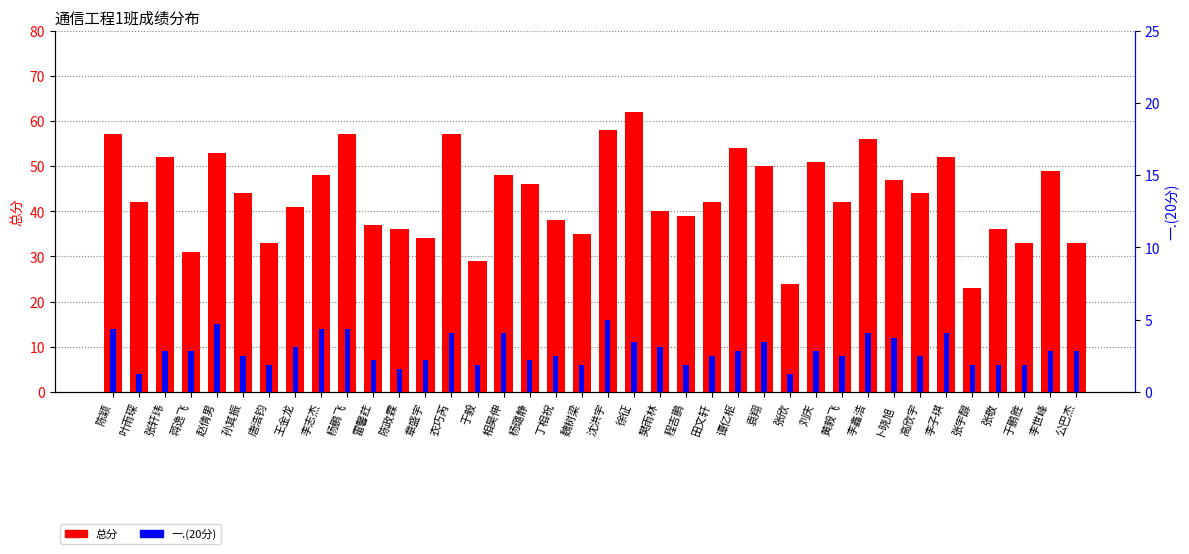

Are the bars horizontal?

No